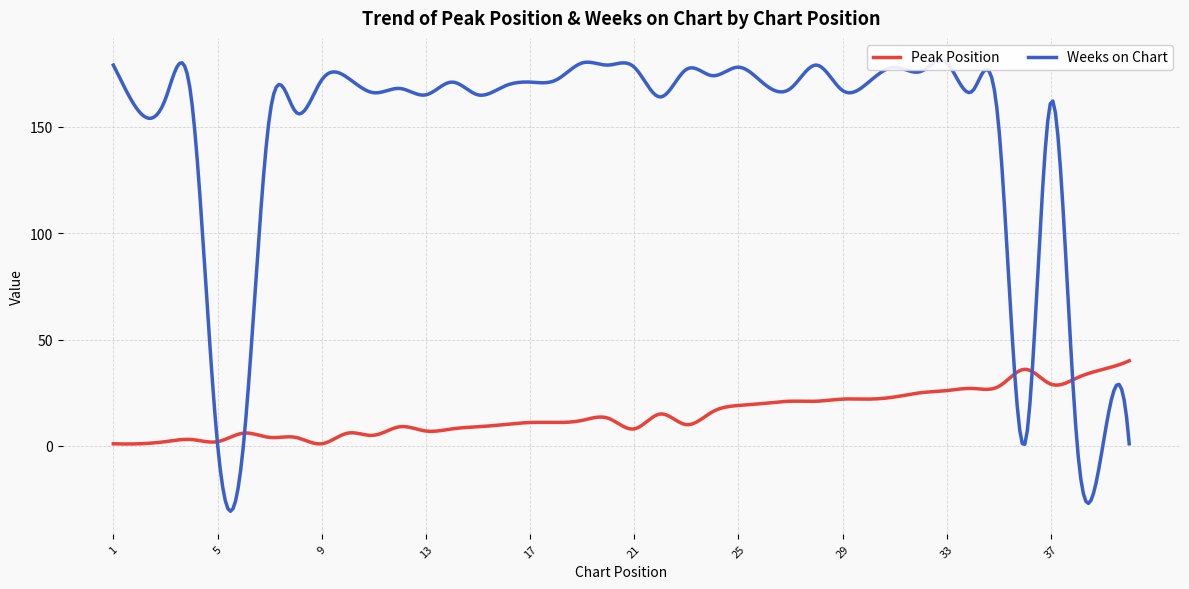

Is this an area chart (filled region under the line)?

No